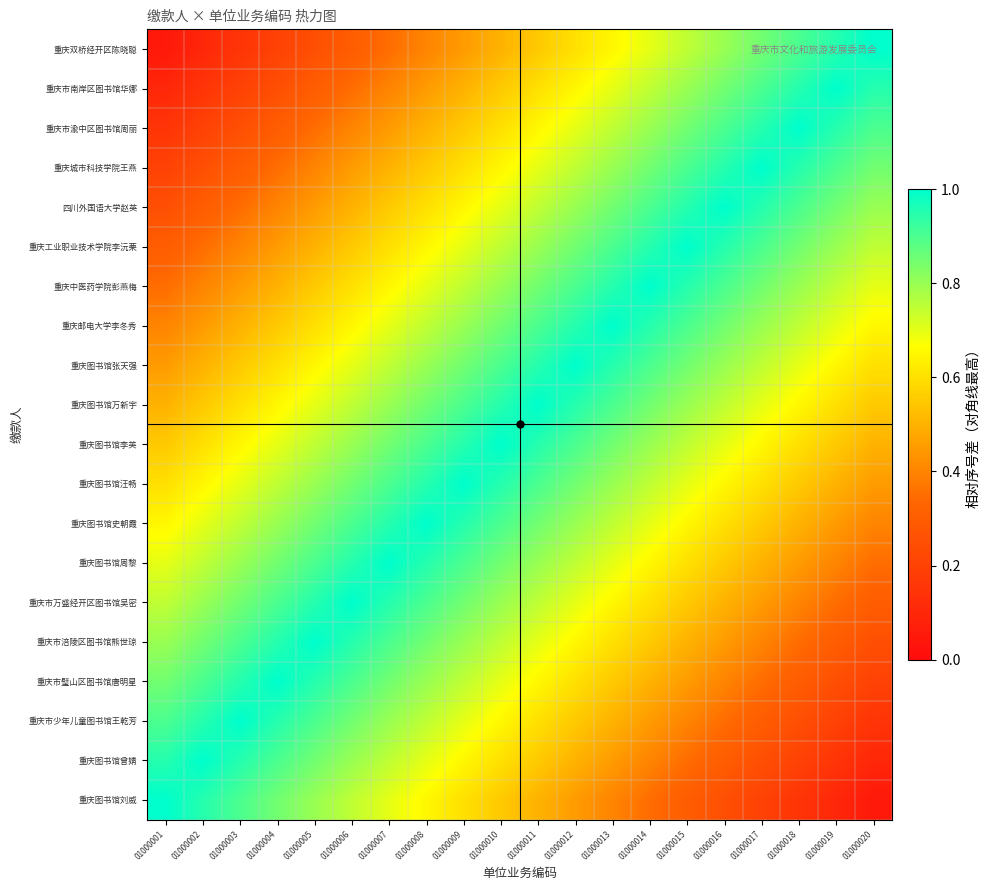

At how many categories does at least one series exceed 0?

20